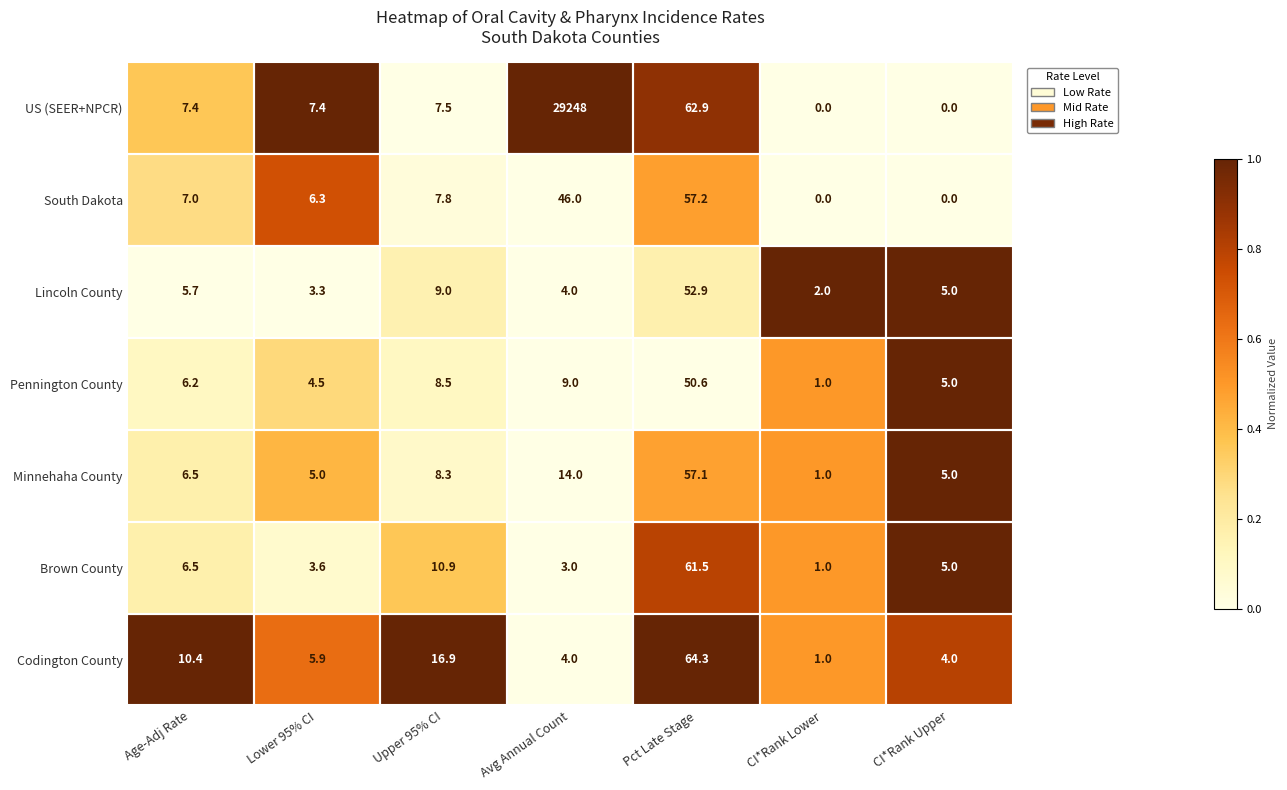

What is the total value across all series at Lower 95% CI?

36.0